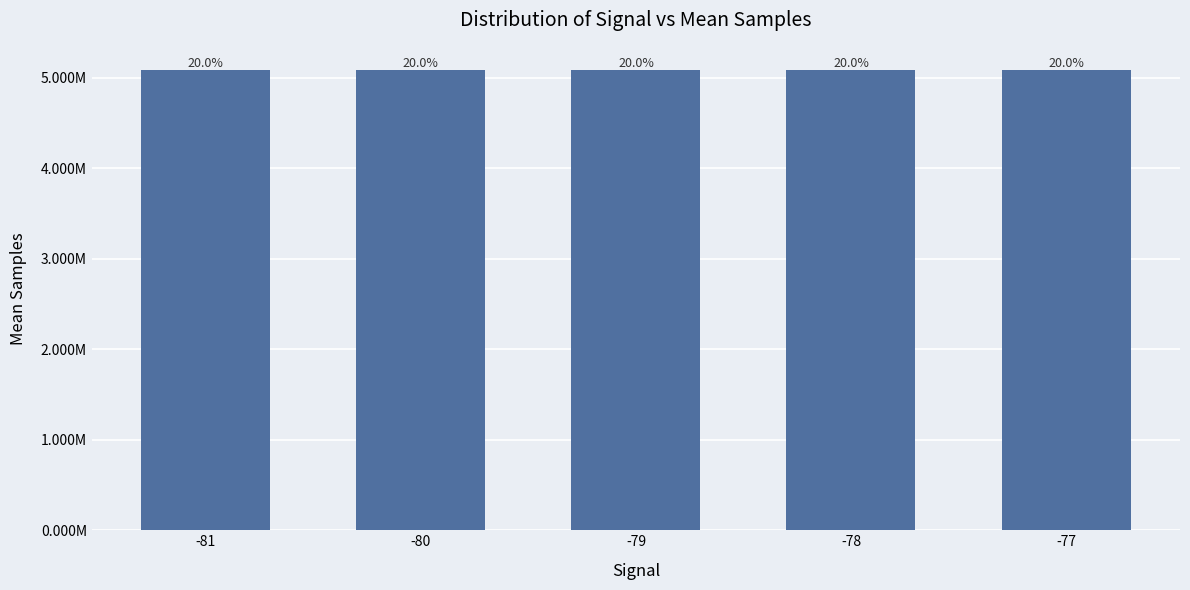

What is the difference between the maximum and second lowest values?

5028.8